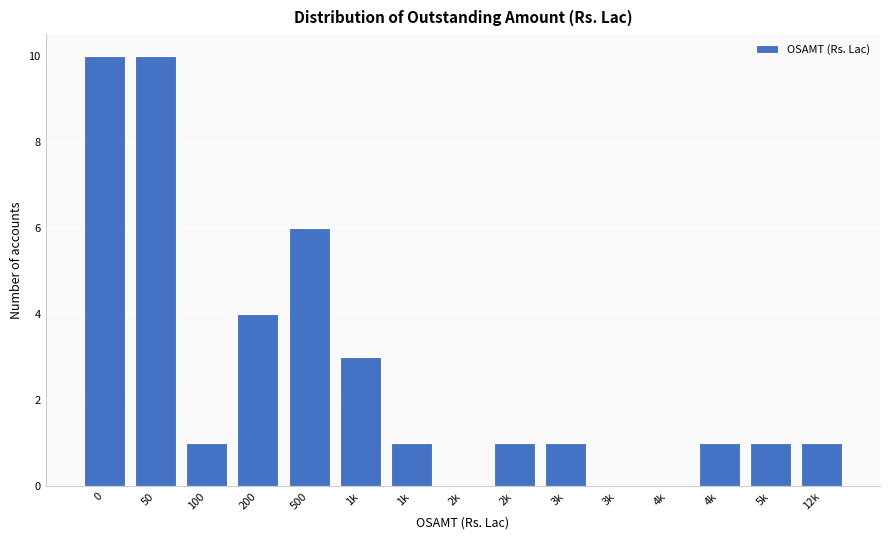

How many series are shown in this chart?

1